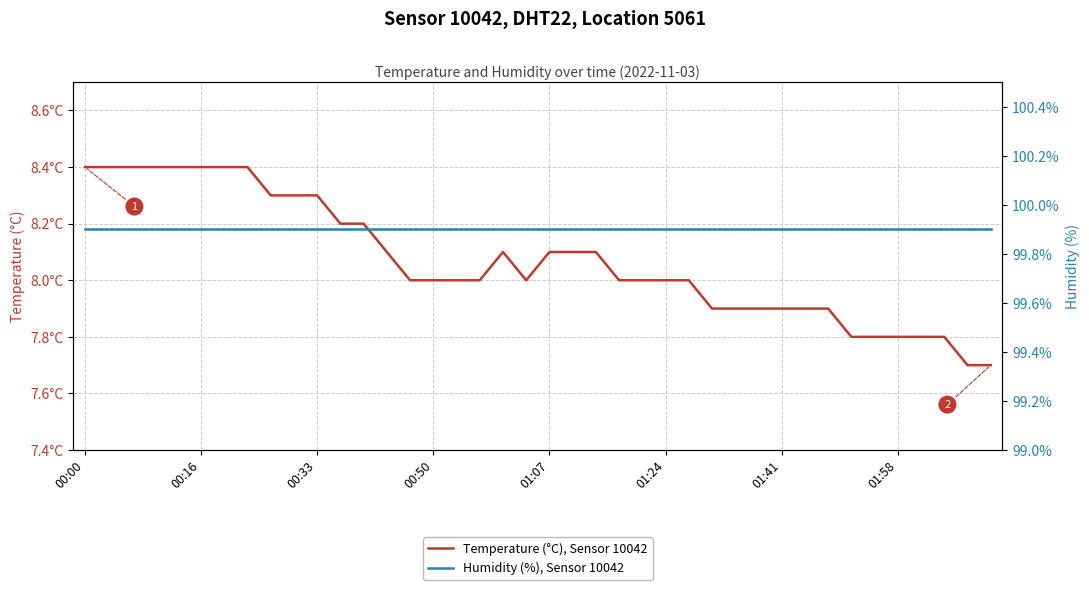

True or false: Humidity (%), Sensor 10042 and Temperature (°C), Sensor 10042 intersect in this chart.

False